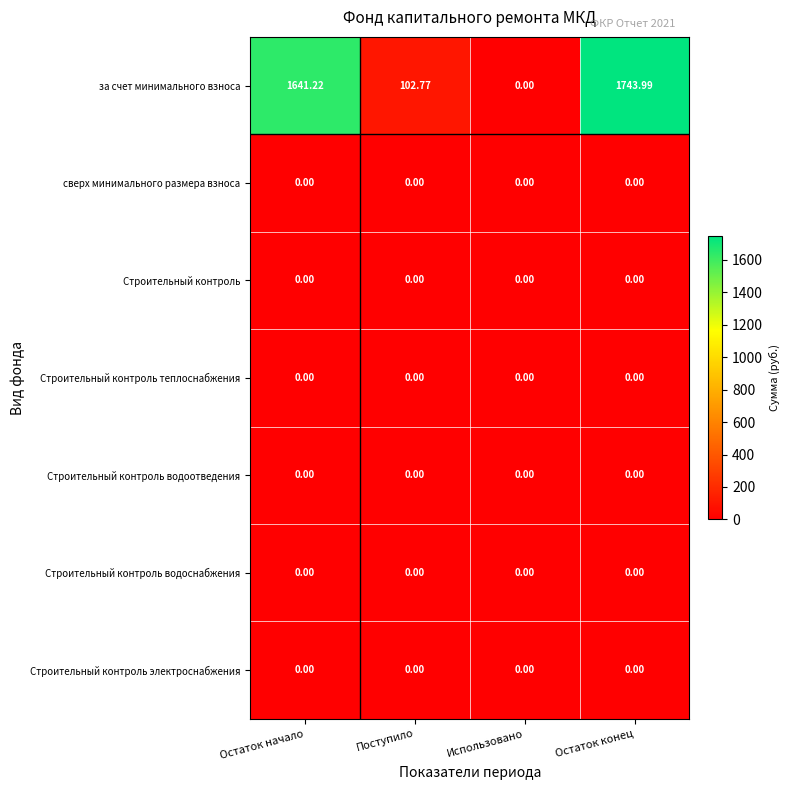

At which category is the sum across all series the highest?

Остаток конец